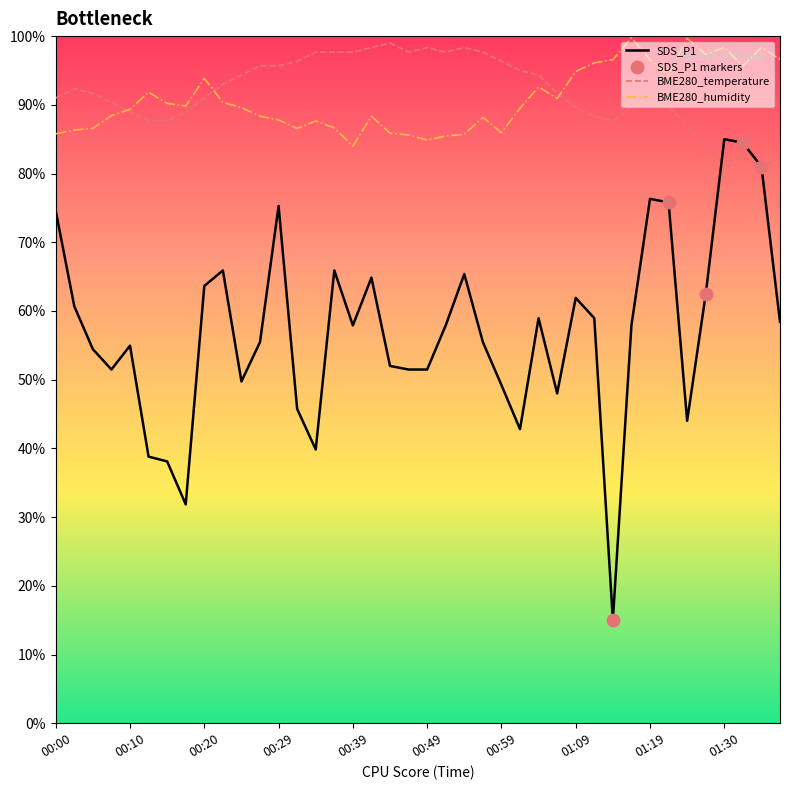

At how many categories does at least one series exceed 33?

40